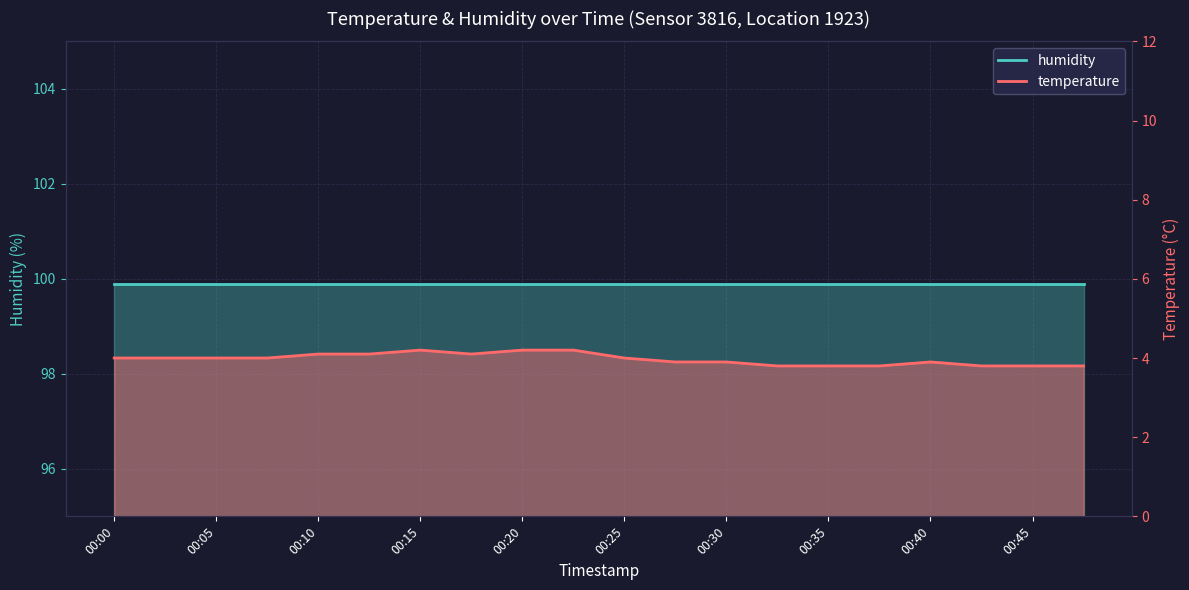

How many categories are shown in the chart?

20